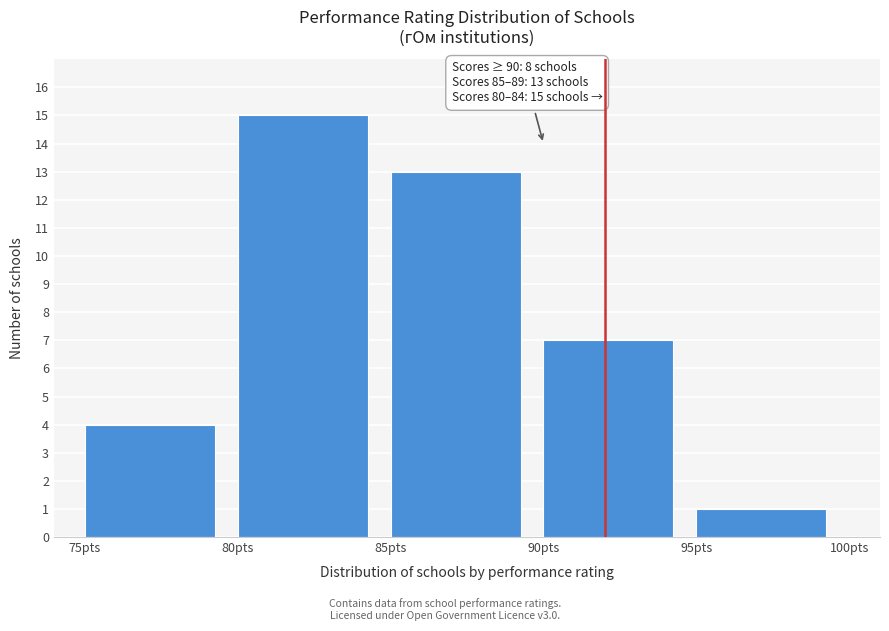

Which range on the x-axis has the tallest bar?

80 to 85